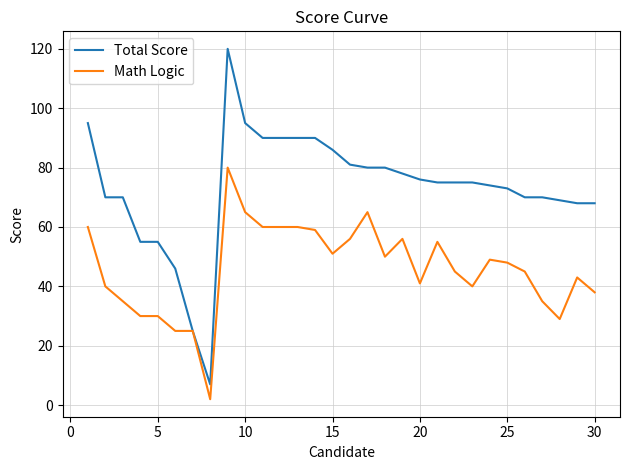

What are all the series names shown in the legend?

Total Score, Math Logic